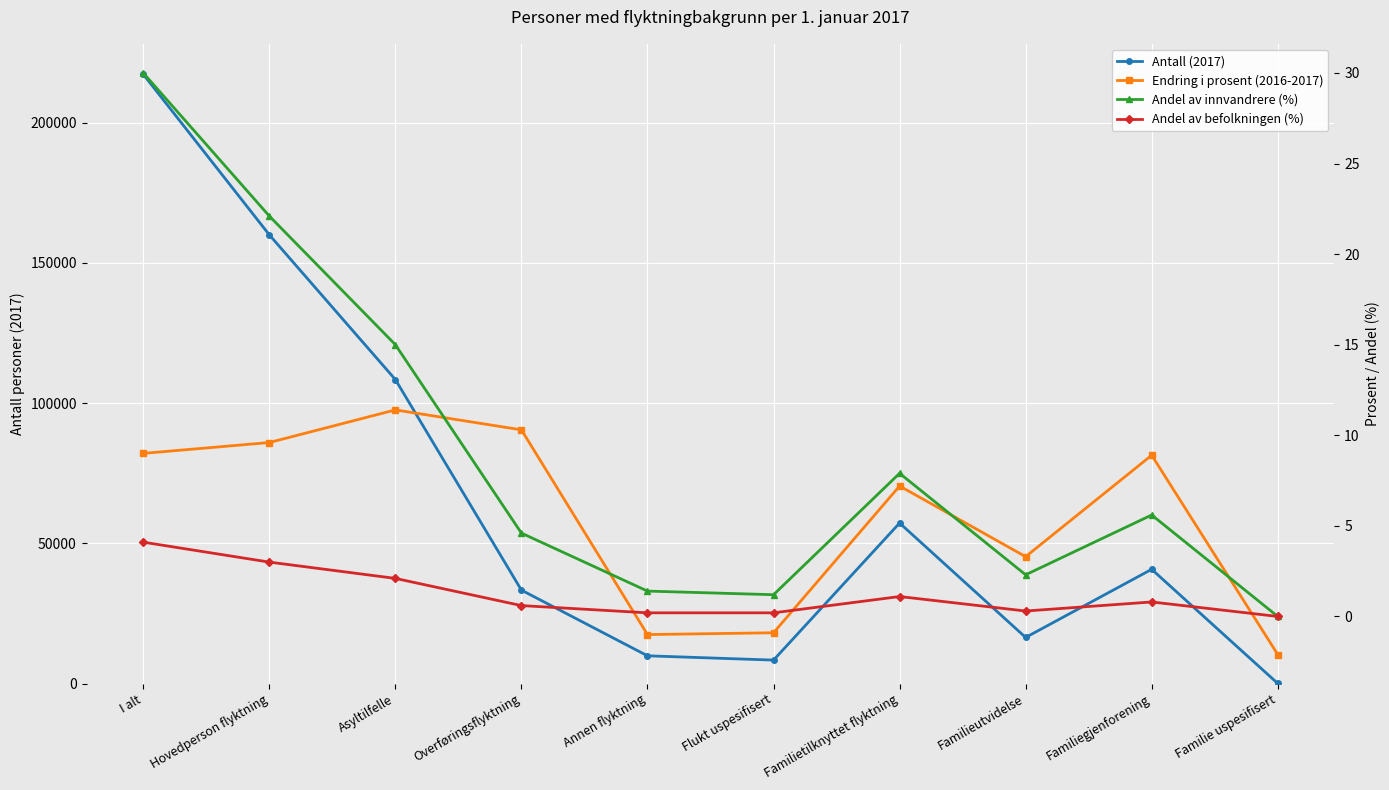

What is the highest value of the Endring i prosent (2016-2017) series?

11.4